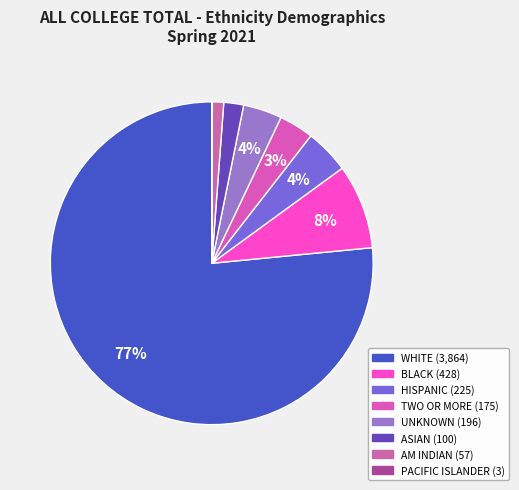

The TWO OR MORE slice represents 3% of the pie. True or false?

True